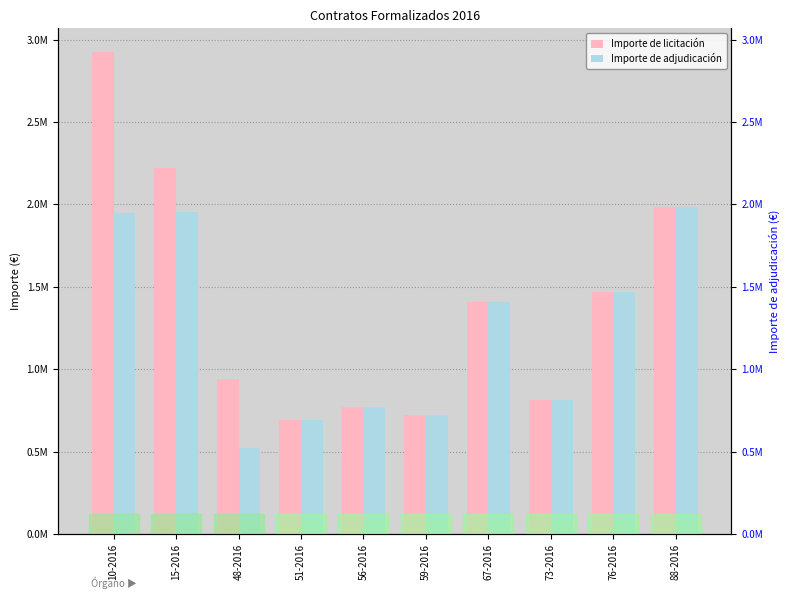

List the labels in order of Importe de adjudicación value, smallest first.

48-2016, 51-2016, 59-2016, 56-2016, 73-2016, 67-2016, 76-2016, 10-2016, 15-2016, 88-2016